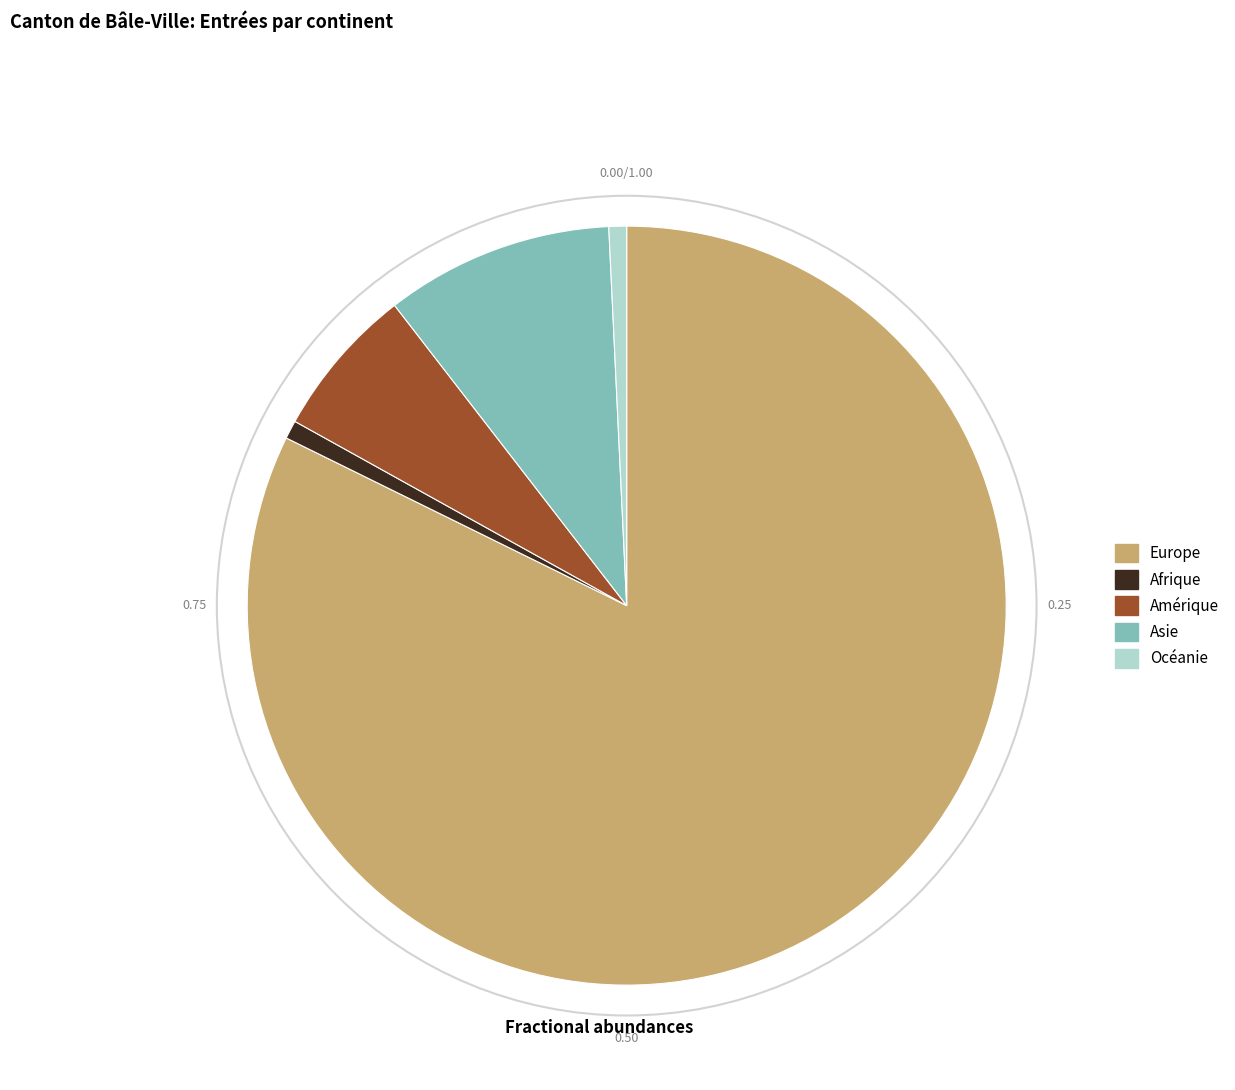

True or false: Afrique accounts for 11% of the total.

False